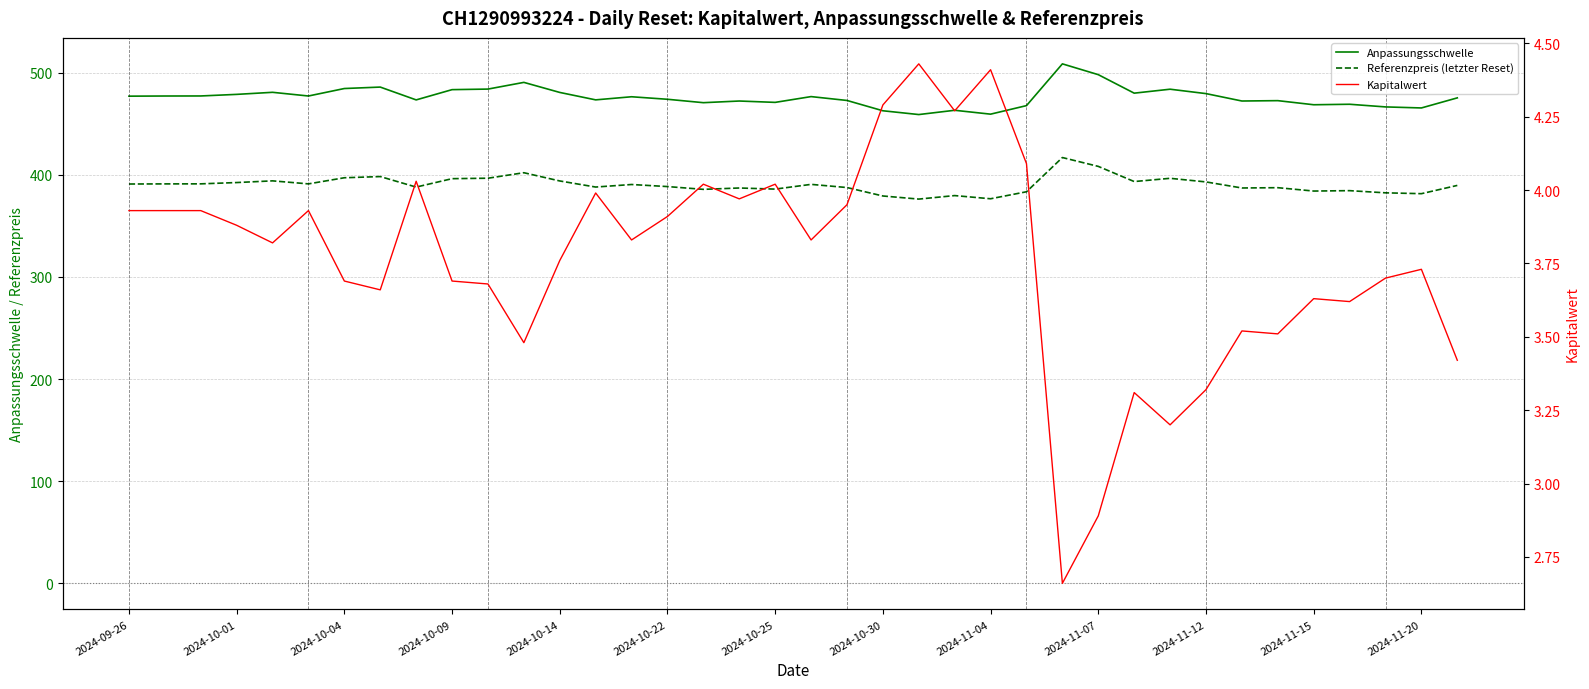

How many data points does each series have?

38